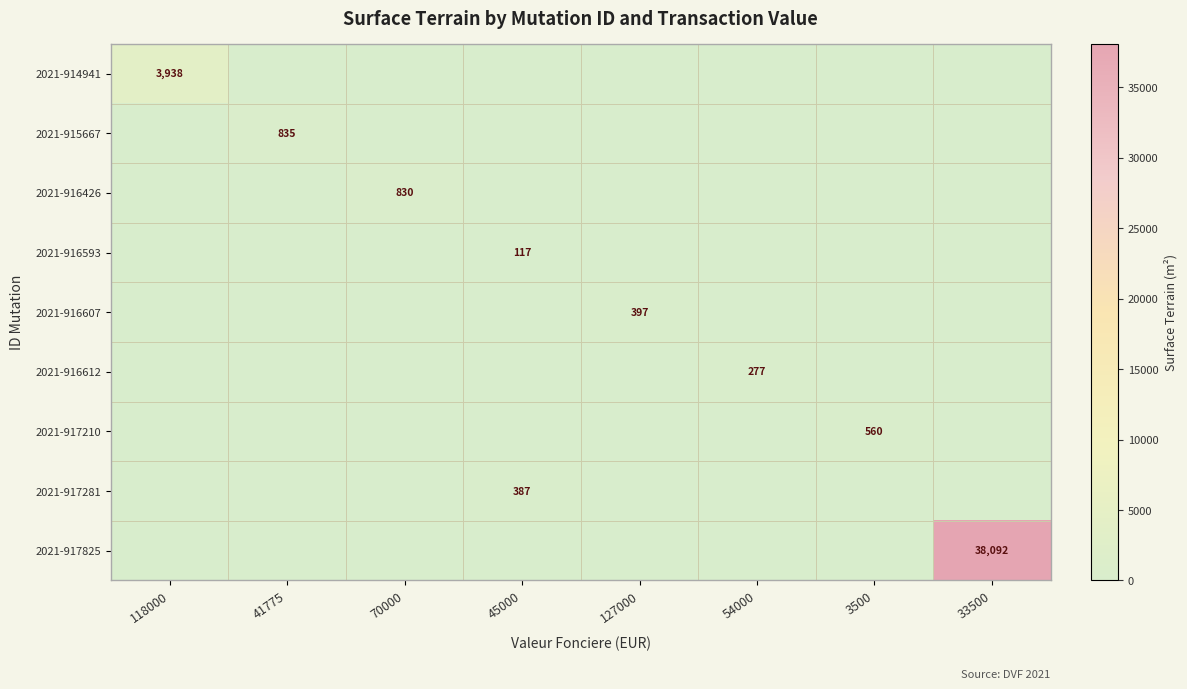

At how many categories does at least one series exceed 36561?

1